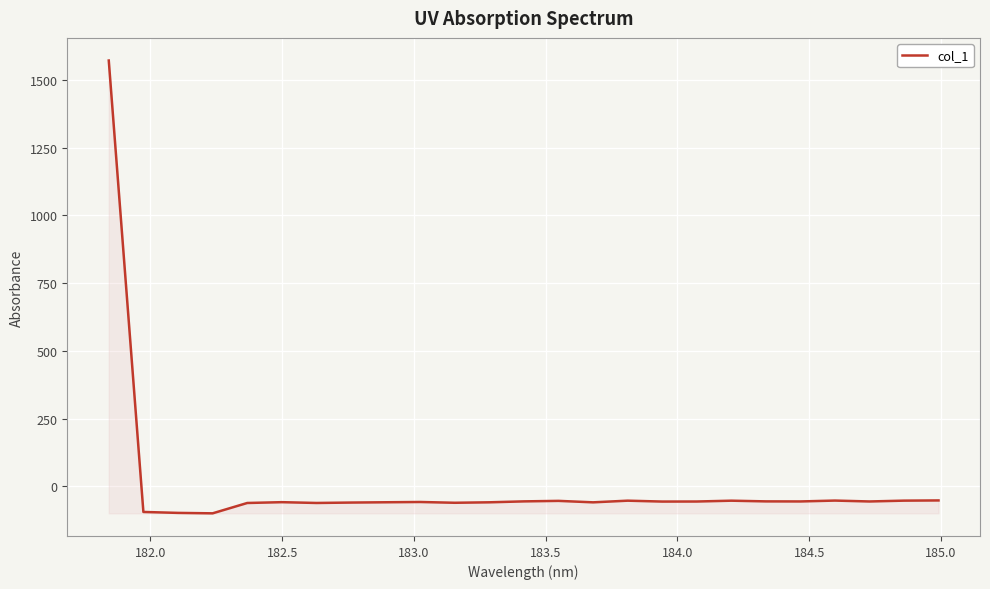

What is the difference between the maximum and minimum values?

1670.9